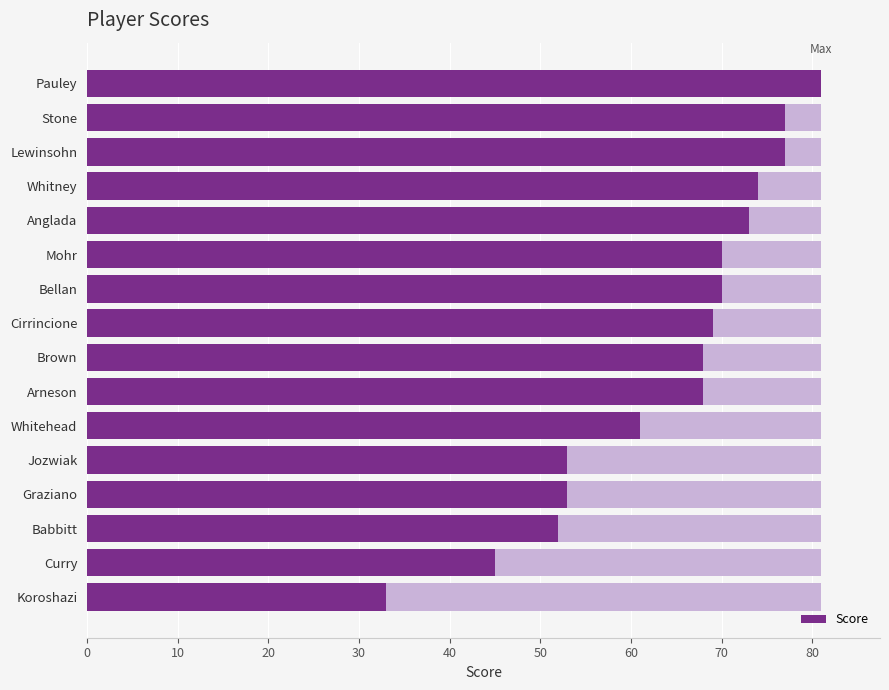

What is the difference between the maximum and minimum values?

48